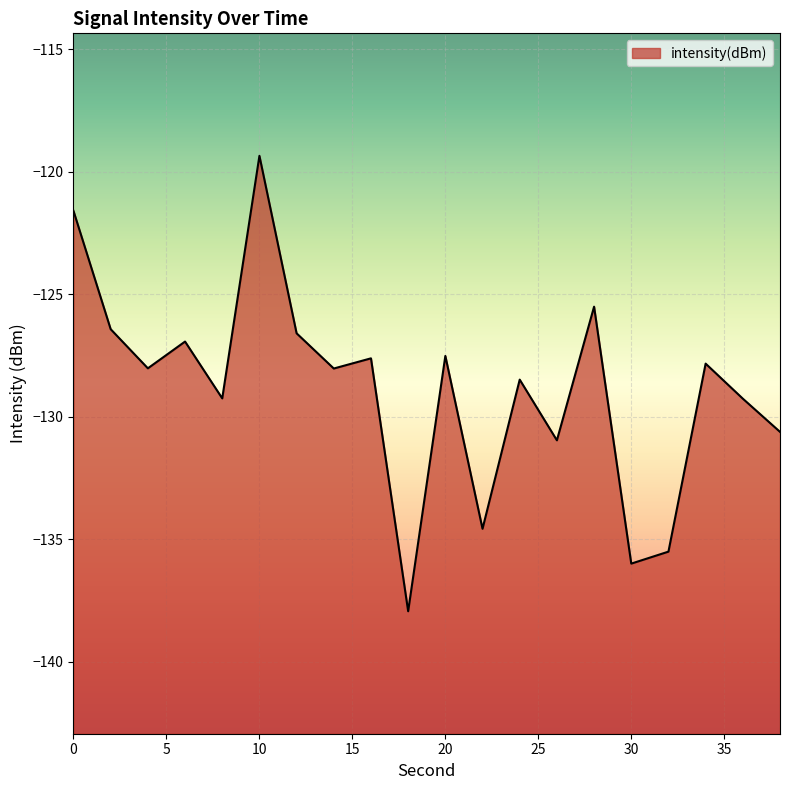

Rank the categories by value from highest to lowest.

10, 0, 28, 2, 12, 6, 20, 16, 34, 4, 14, 24, 8, 36, 38, 26, 22, 32, 30, 18